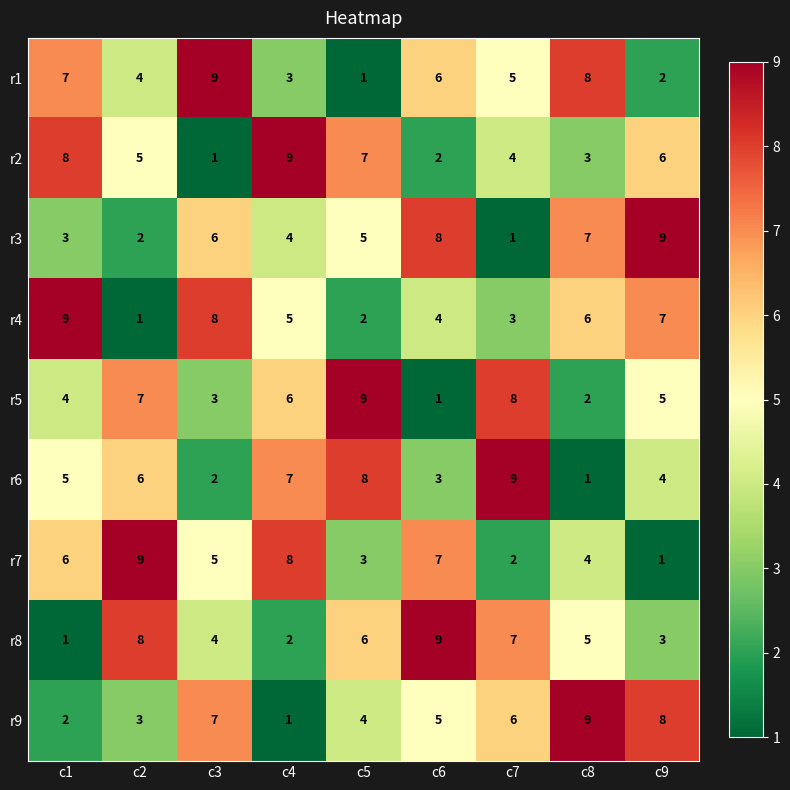

At how many categories does at least one series exceed 6?

9